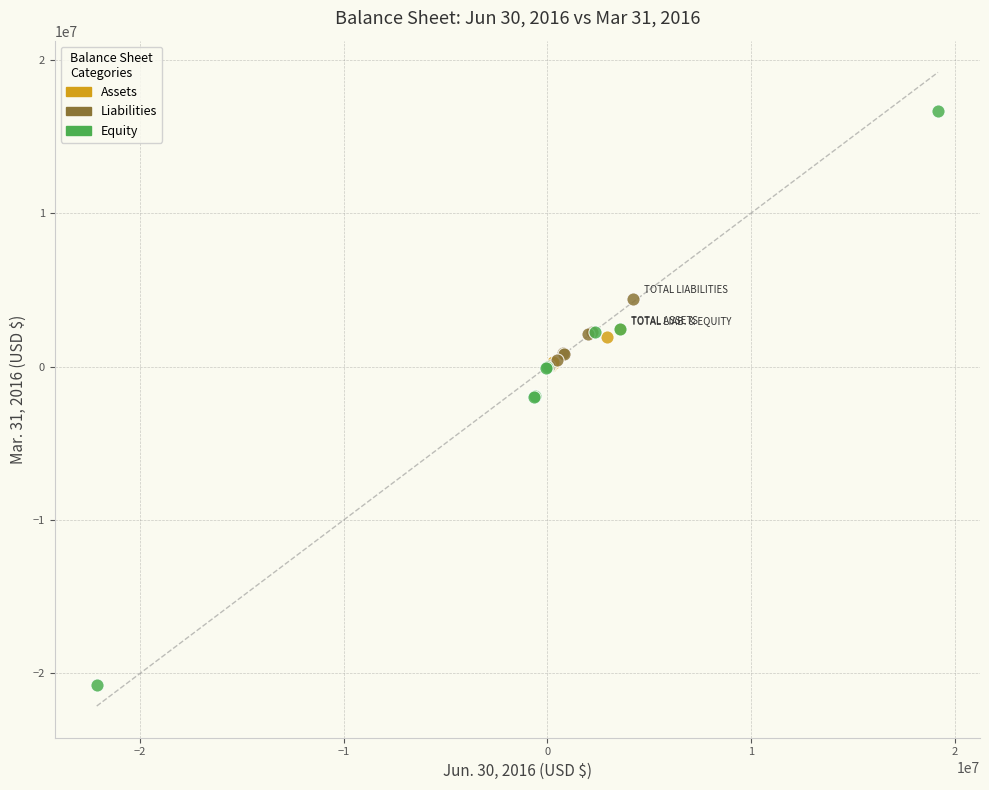

What are all the series names shown in the legend?

Assets, Liabilities, Equity